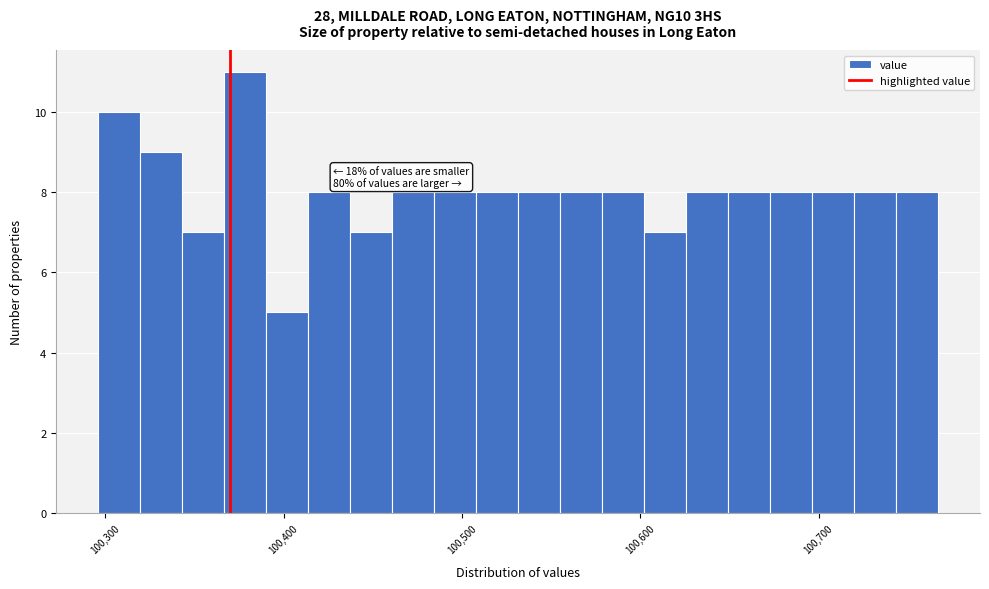

Around what value on the x-axis is the tallest bar? Give the approximate position of its centre, as read against the axis.

100380